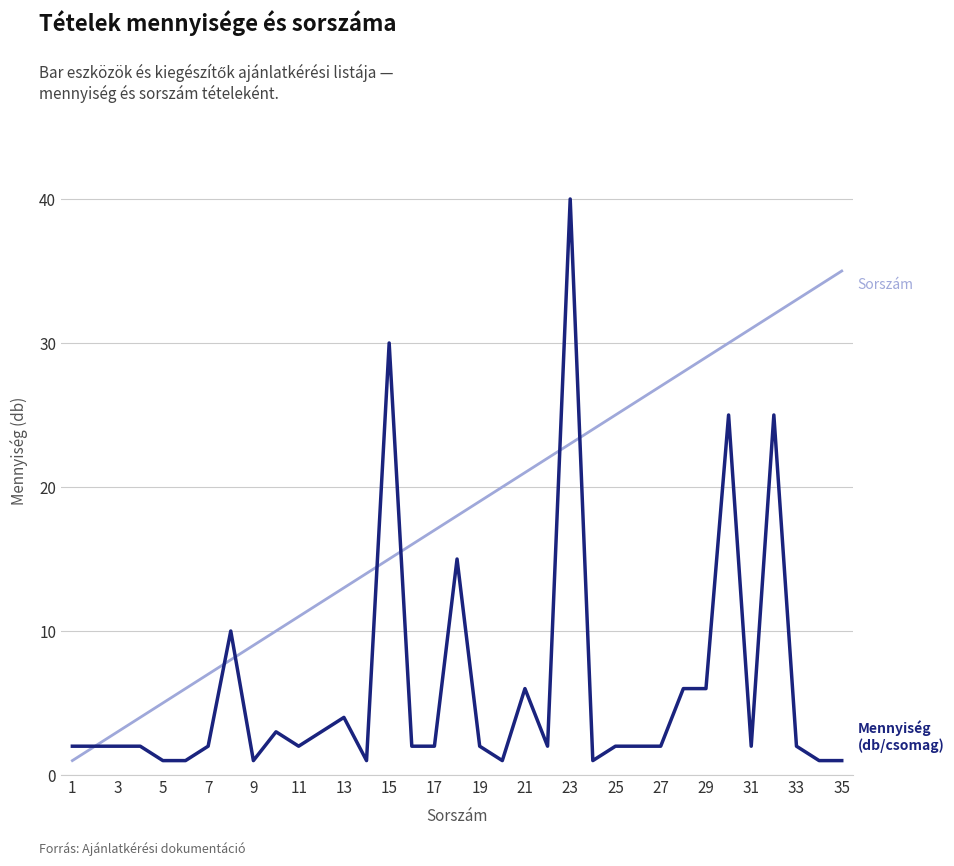

What is the greatest value displayed?

40